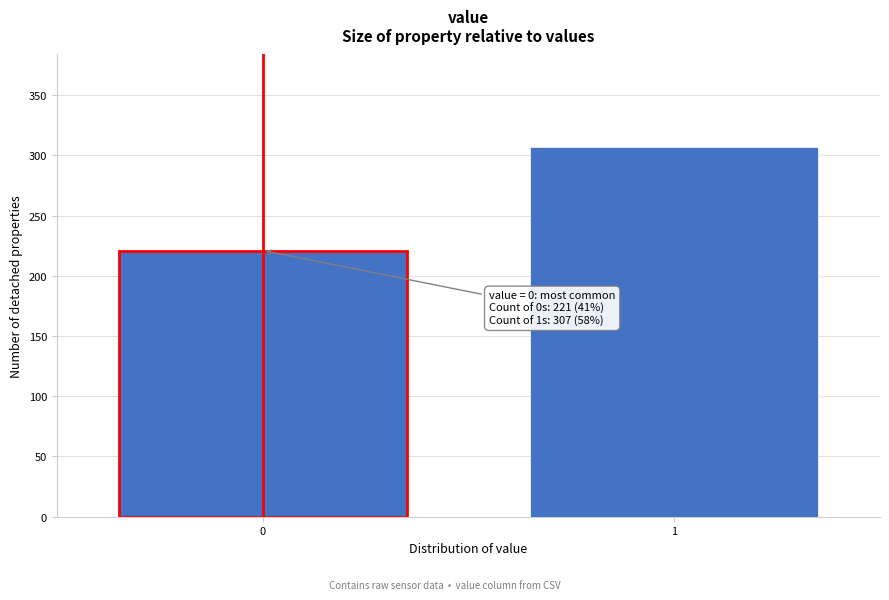

Reading left to right, extract all data points from this chart.

0=221	1=307